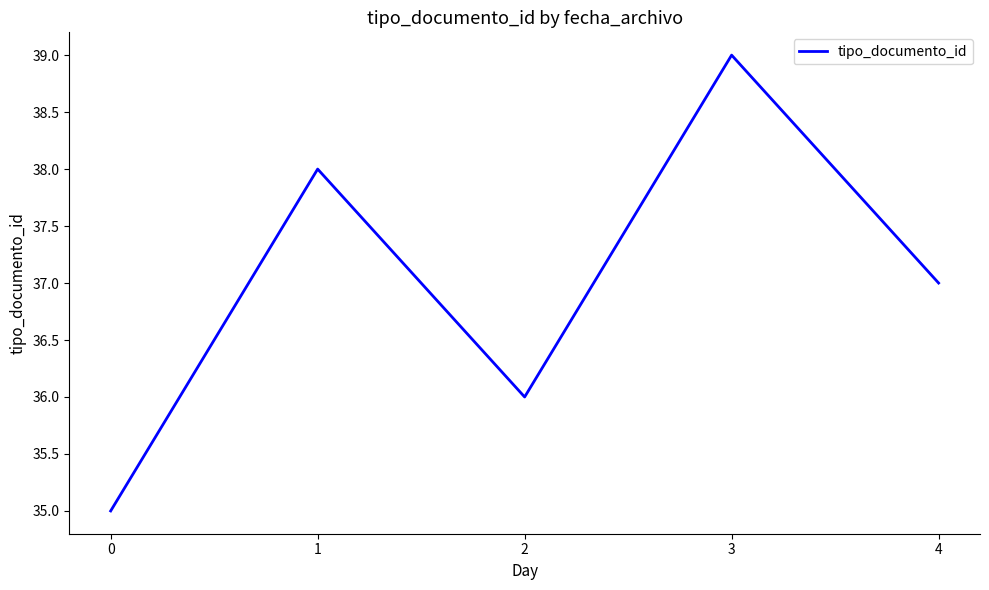

What is the smallest value displayed?

35